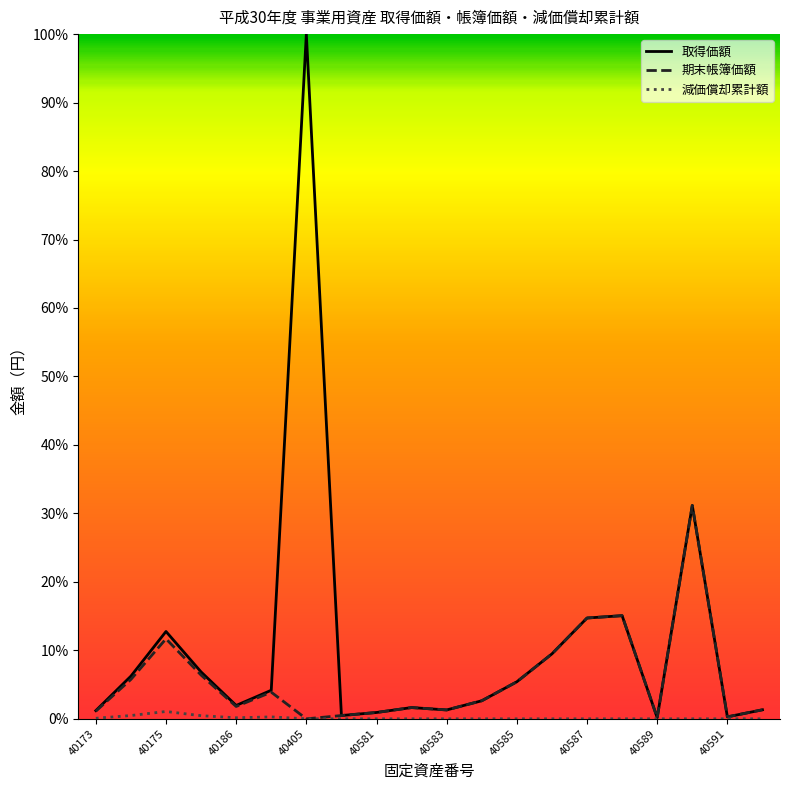

How many distinct data groups are displayed?

3